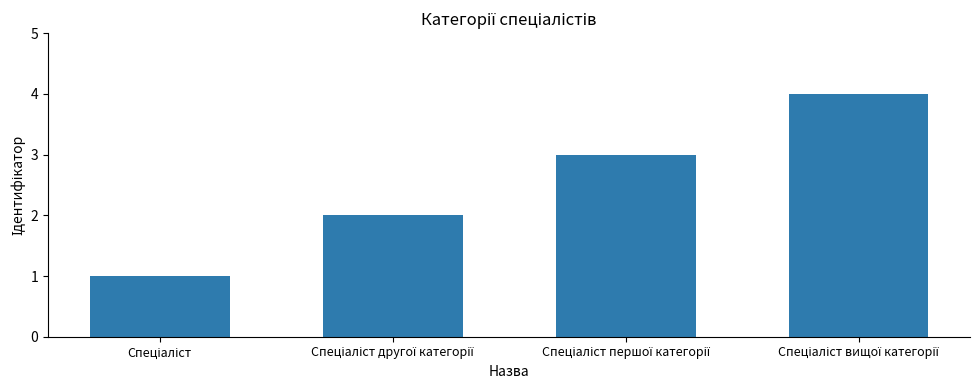

What is the difference between the maximum and minimum values?

3